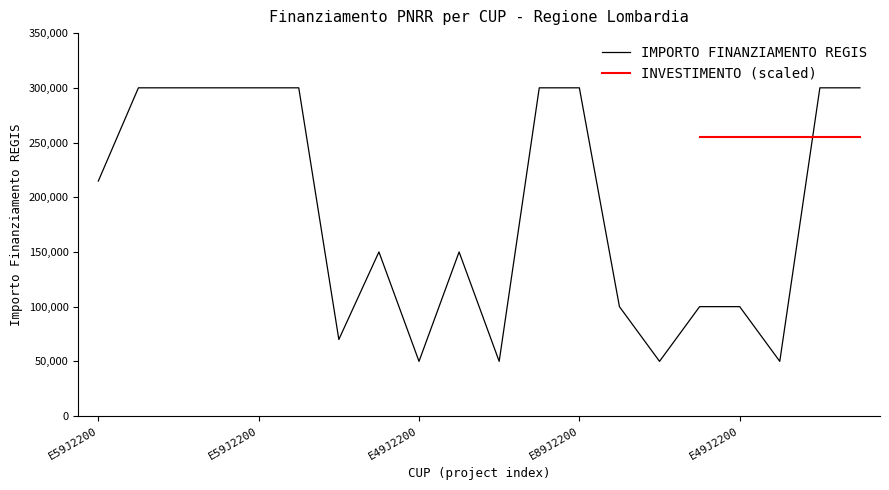

What value does the data have at E89J22004920006, to the nearest 50?

150000